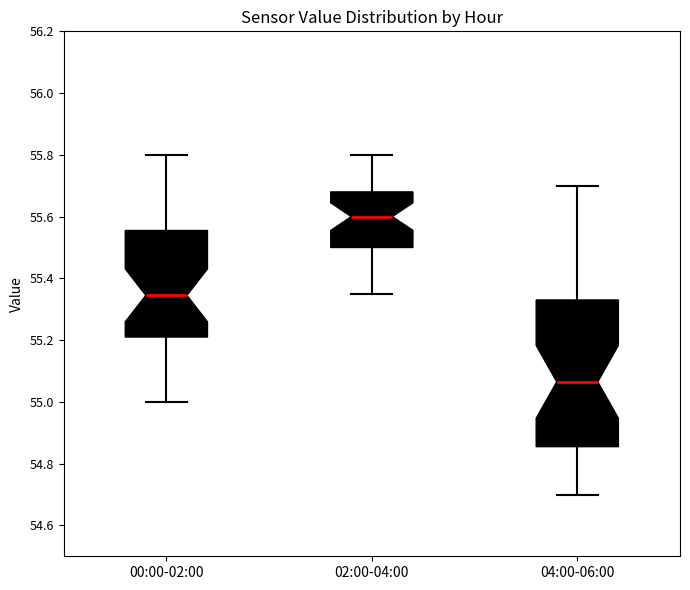

Comparing the boxes themselves (not the whiskers), which one is the tallest?

04:00-06:00